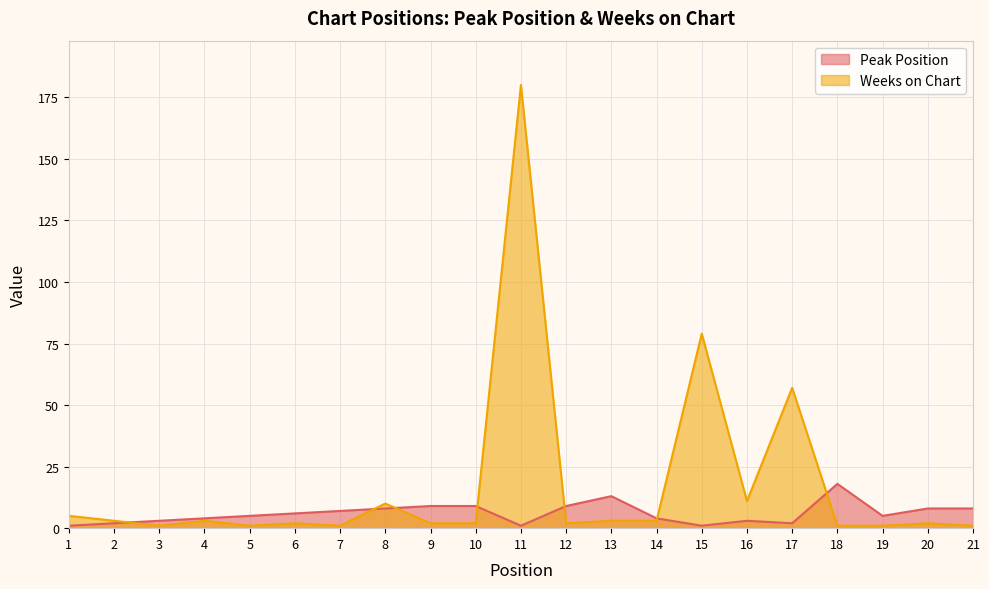

Where is the first local maximum for Peak Position?

13